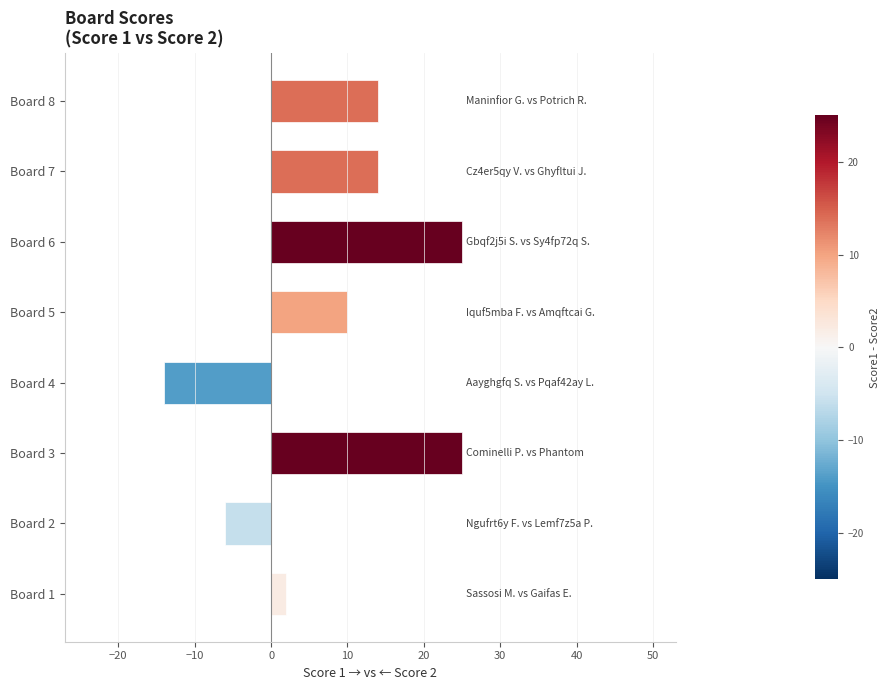

What is the smallest value displayed?

-14